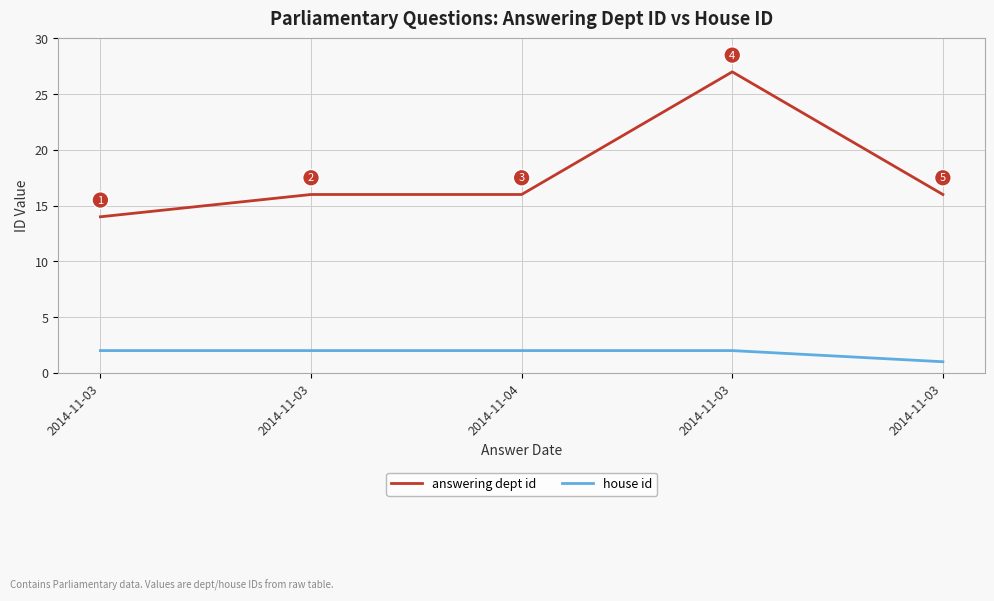

What is the sum of the house id values at 2014-11-04 and 2014-11-03?

4